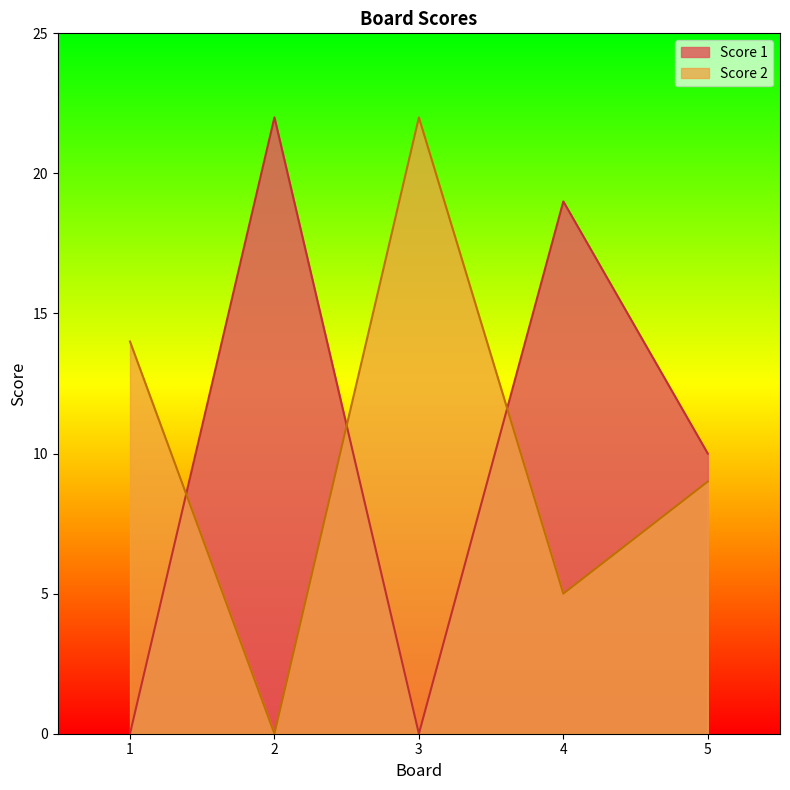

How many interior local peaks does the Score 1 series have?

2